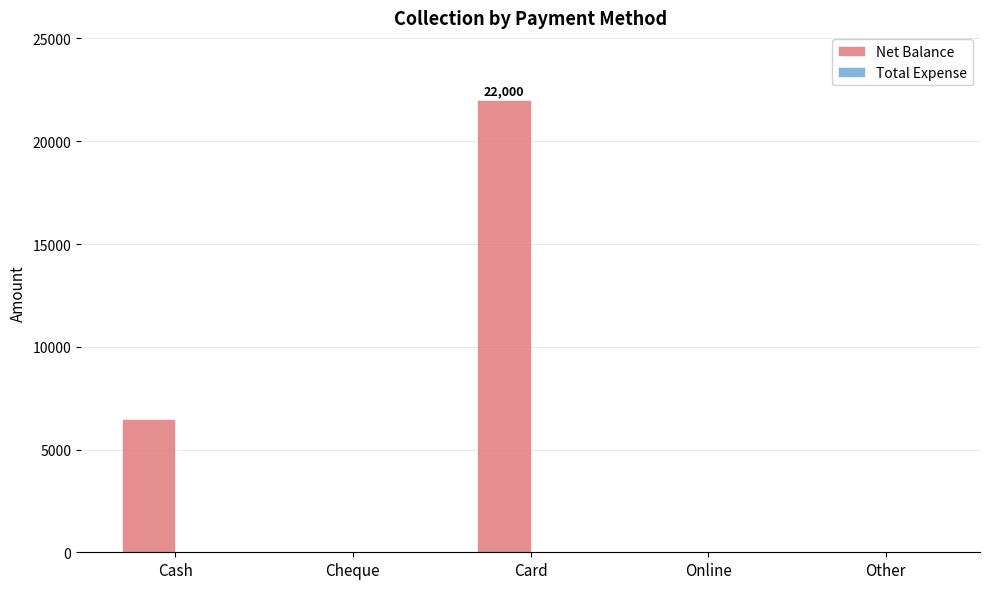

Reading right to left, list all the values displayed in this chart.

Other=0	Online=0	Card=22000	Cheque=0	Cash=6500